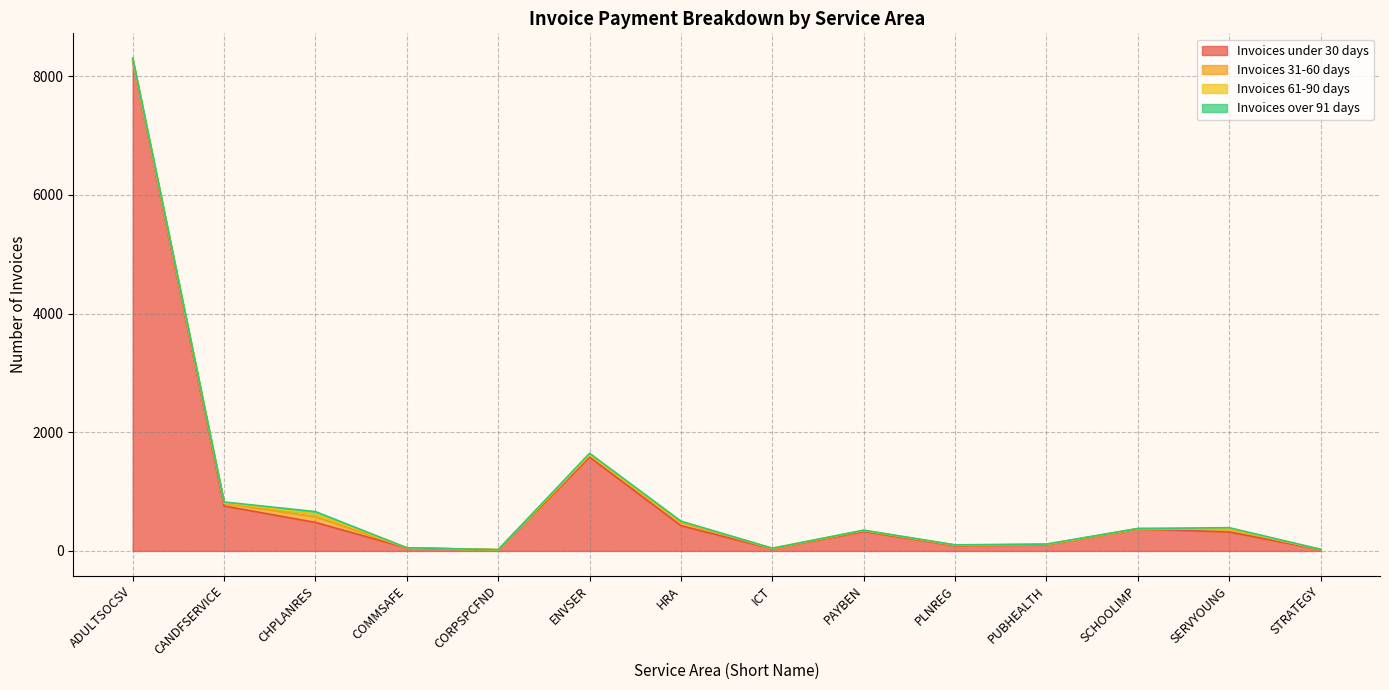

Reading left to right, extract all data points from this chart.

Invoices under 30 days: 8258	758	481	50	20	1582	426	35	328	87	103	370	320	22
Invoices 31-60 days: 19	45	95	3	0	34	54	3	14	9	7	3	46	4
Invoices 61-90 days: 11	11	48	1	0	6	14	7	5	2	1	3	9	0
Invoices over 91 days: 19	11	39	0	1	24	8	1	3	5	5	3	17	2